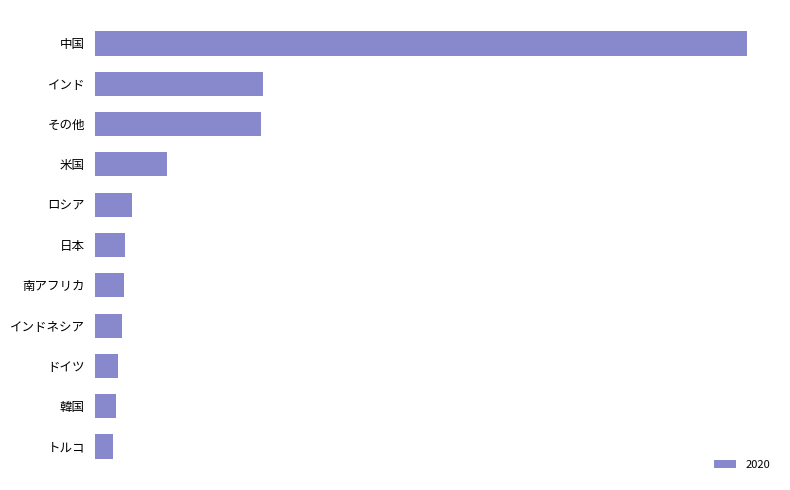

Are the bars horizontal?

Yes